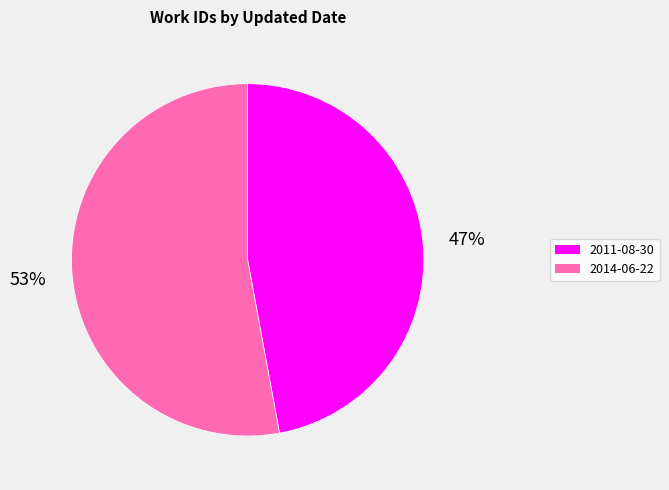

To the nearest percent, what is the average slice percentage?

50%